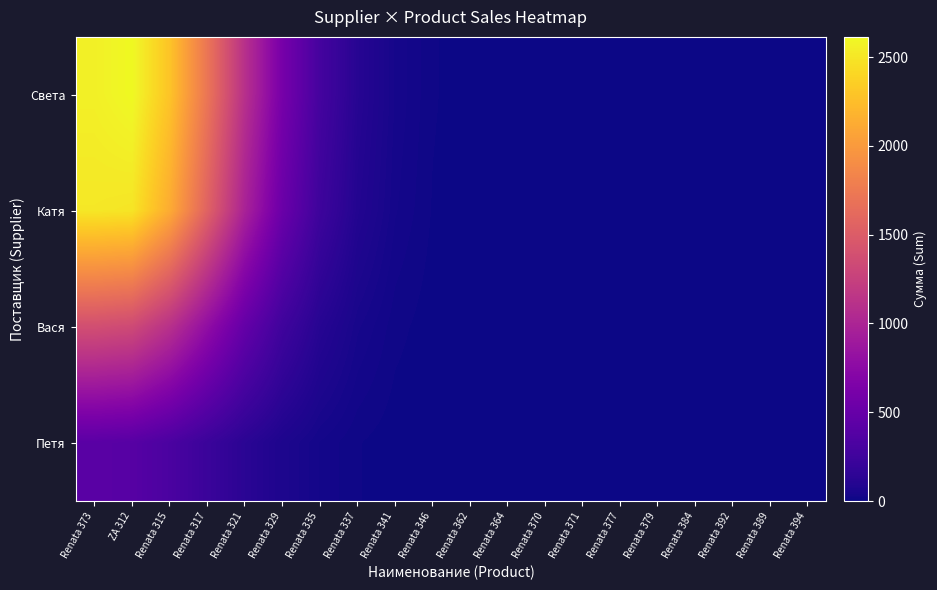

List the series in order of their peak value, lowest first.

Петя, Вася, Катя, Света